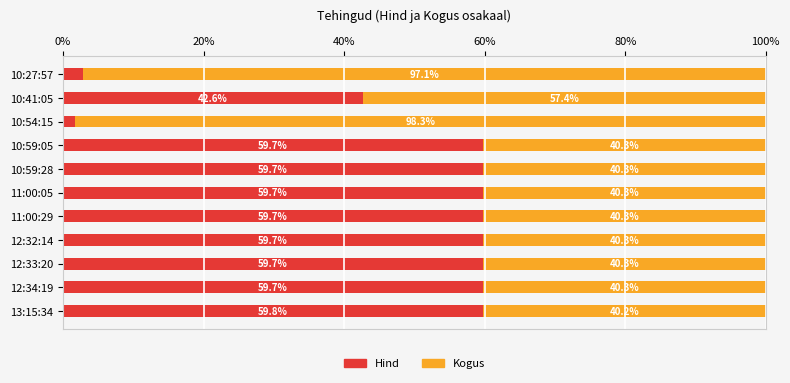

At which label is Hind closest to 30?

10:41:05